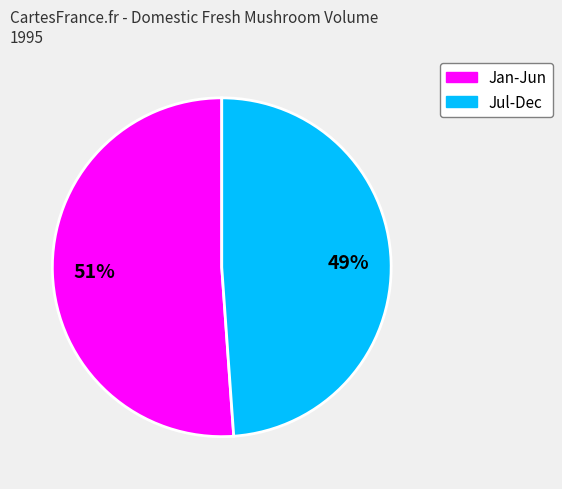

Does any single category account for the majority?

Yes